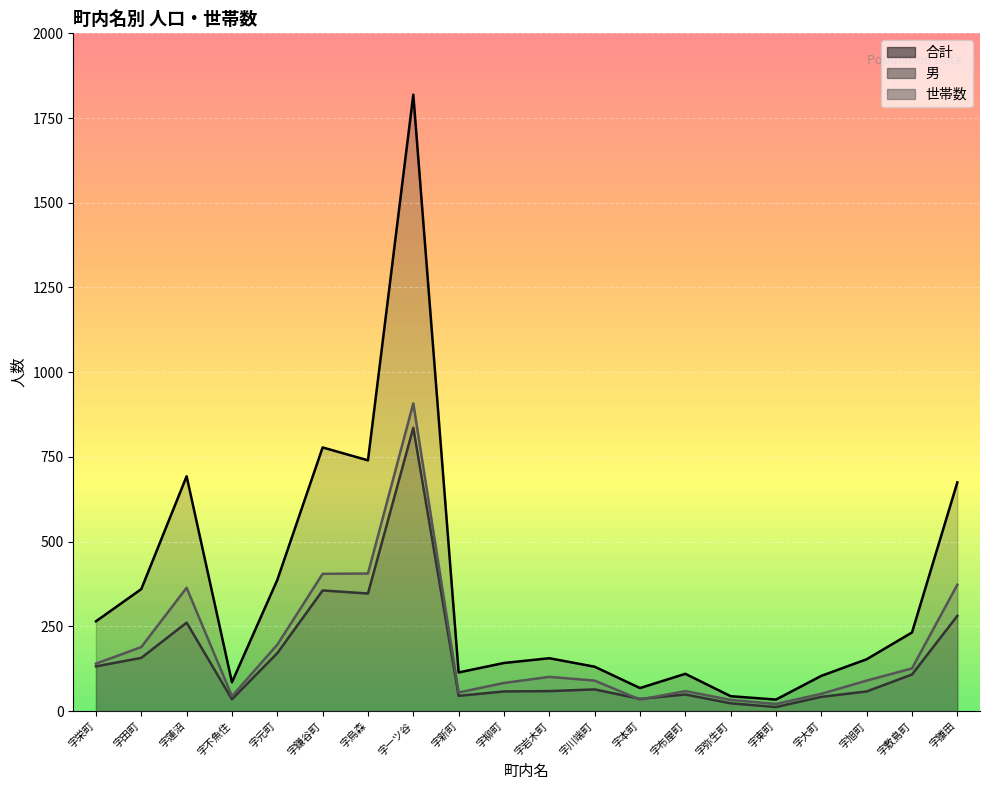

Is the value of 合計 at 字蓮沼 greater than the value of 世帯数 at 字布屋町?

Yes